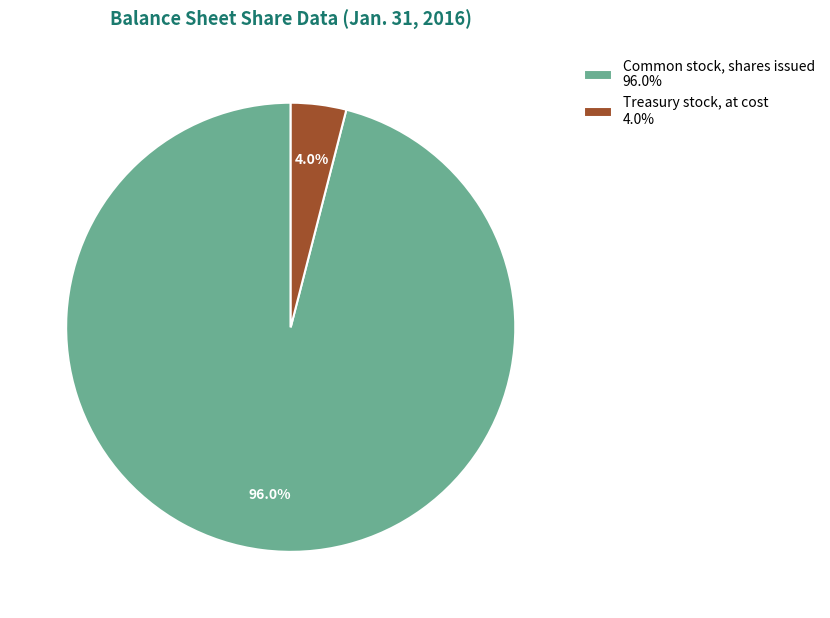

Between Common stock, shares issued 96.0% and Treasury stock, at cost 4.0%, which is larger?

Common stock, shares issued 96.0%